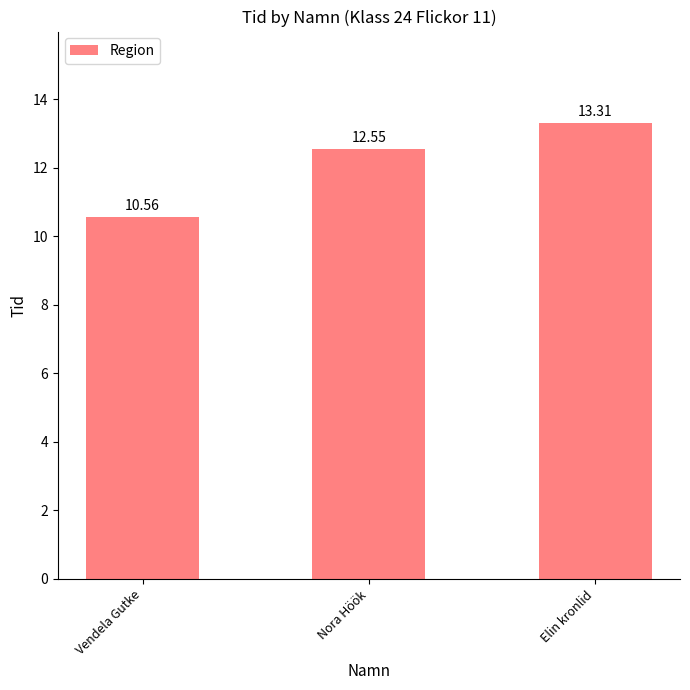

Reading right to left, what are all the values shown in this chart?

13.3	12.6	10.6